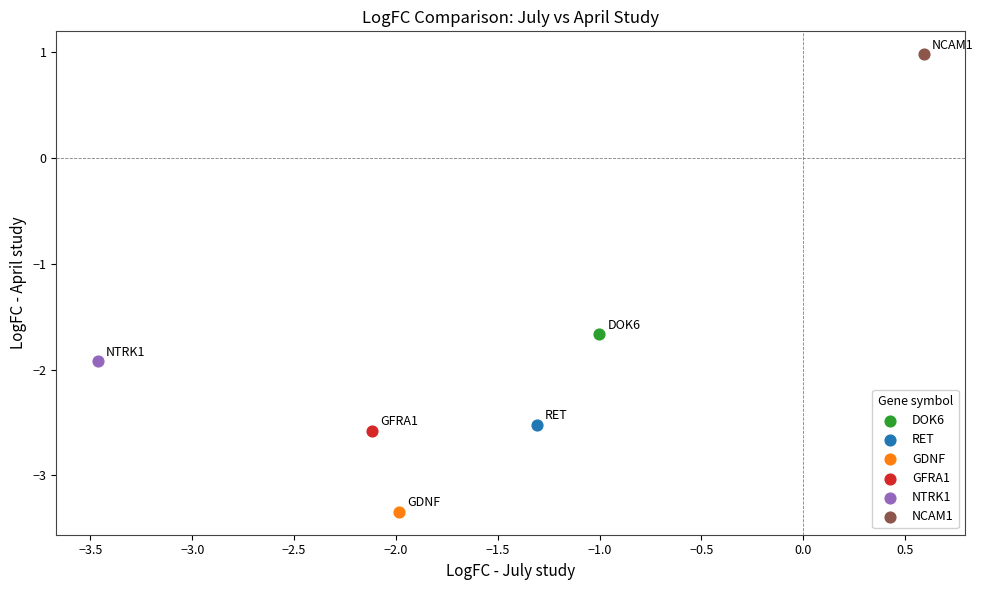

What are all the series names shown in the legend?

DOK6, RET, GDNF, GFRA1, NTRK1, NCAM1